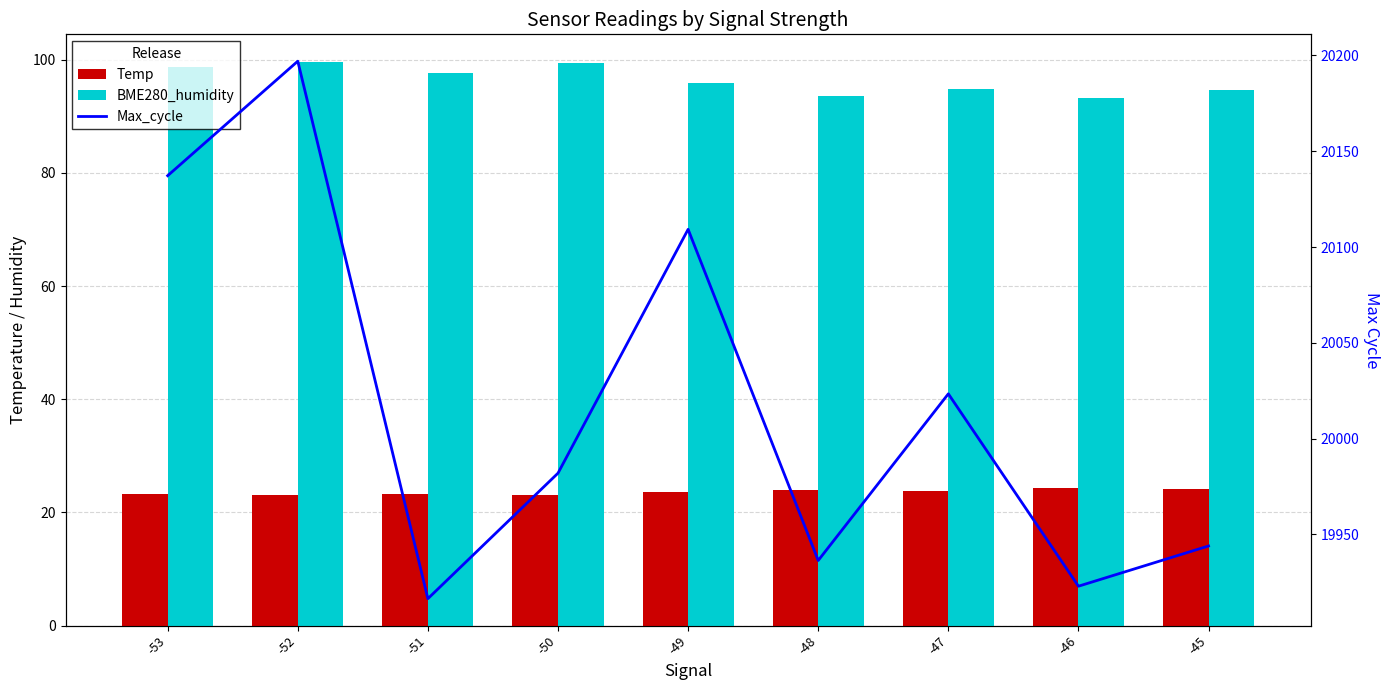

Reading right to left, transcribe all the data shown in this chart.

Temp: -45=24.1	-46=24.2	-47=23.9	-48=24.0	-49=23.6	-50=23.1	-51=23.3	-52=23.1	-53=23.3
BME280_humidity: -45=94.7	-46=93.2	-47=94.9	-48=93.5	-49=95.9	-50=99.5	-51=97.7	-52=99.5	-53=98.8
Max_cycle: -45=19944.0	-46=19923.0	-47=20023.4	-48=19936.4	-49=20109.2	-50=19982.0	-51=19916.5	-52=20197.0	-53=20137.2